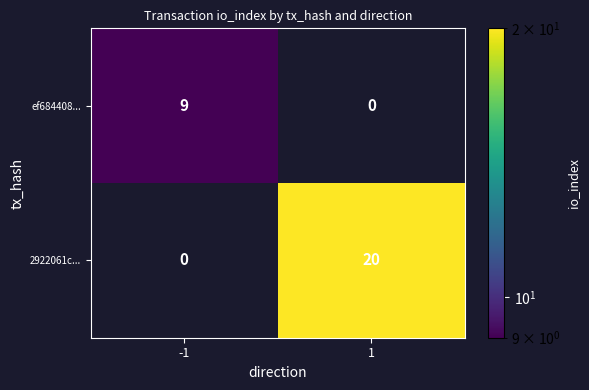

Between -1 and 1, which series saw the biggest shift?

2922061c...